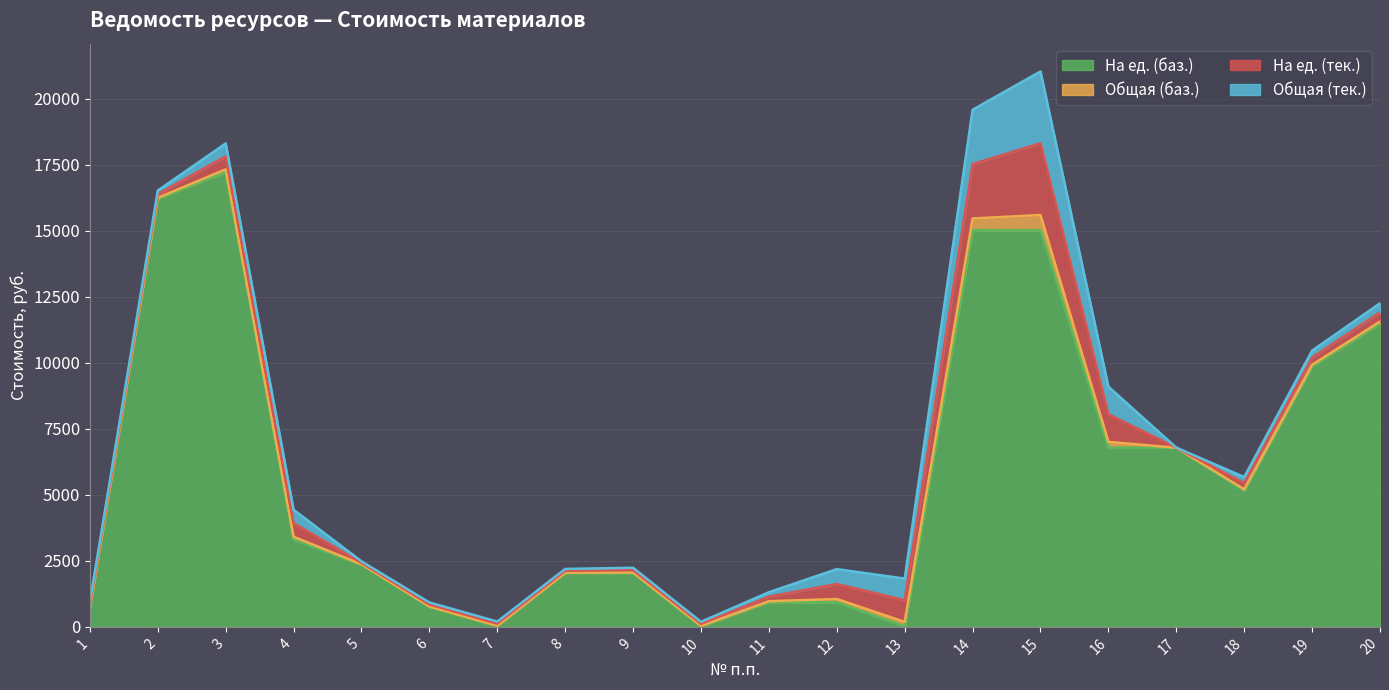

Which series ends up on top after the final intersection of На ед. (баз.) and На ед. (тек.)?

На ед. (баз.)